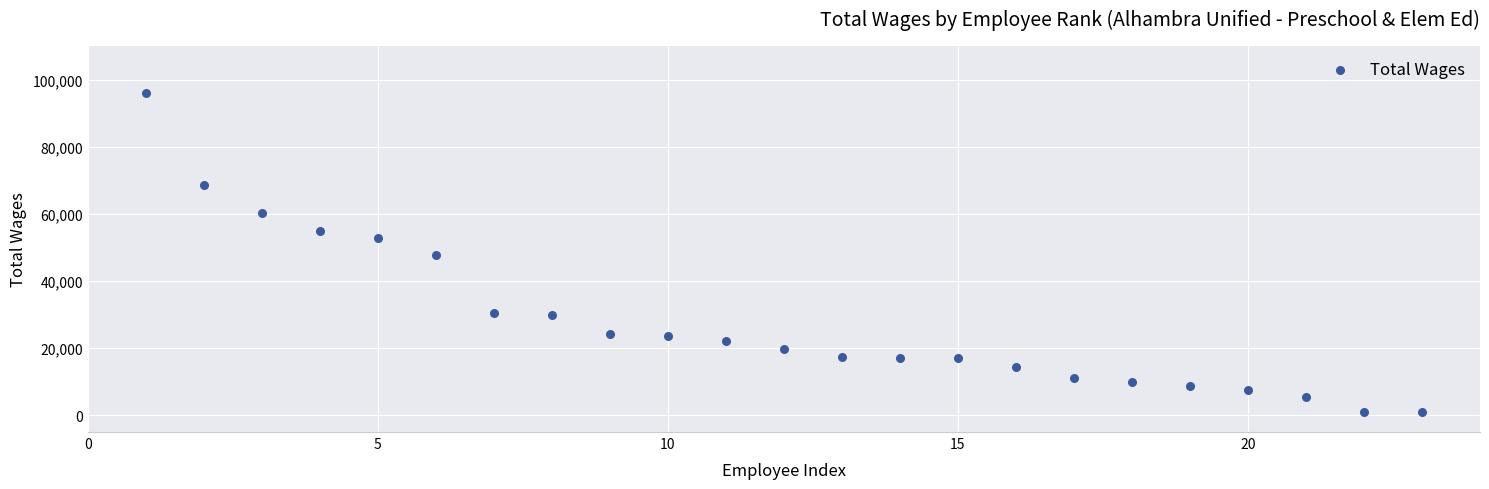

What is the range of Y values (max minus min)?

95310